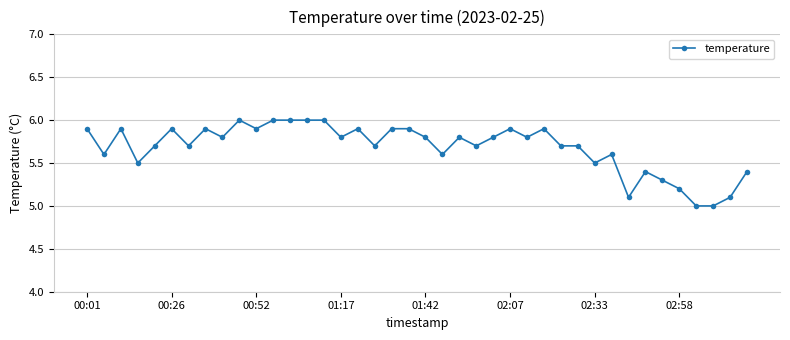

Reading left to right, extract all data points from this chart.

5.9	5.6	5.9	5.5	5.7	5.9	5.7	5.9	5.8	6.0	5.9	6.0	6.0	6.0	6.0	5.8	5.9	5.7	5.9	5.9	5.8	5.6	5.8	5.7	5.8	5.9	5.8	5.9	5.7	5.7	5.5	5.6	5.1	5.4	5.3	5.2	5.0	5.0	5.1	5.4